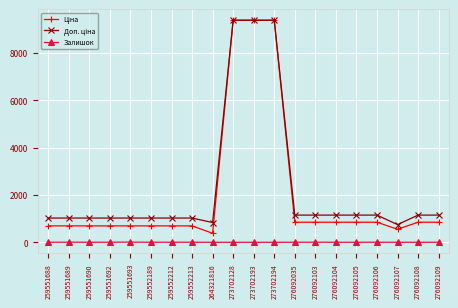

The Залишок series shows 2.7 at 276092035. True or false?

True